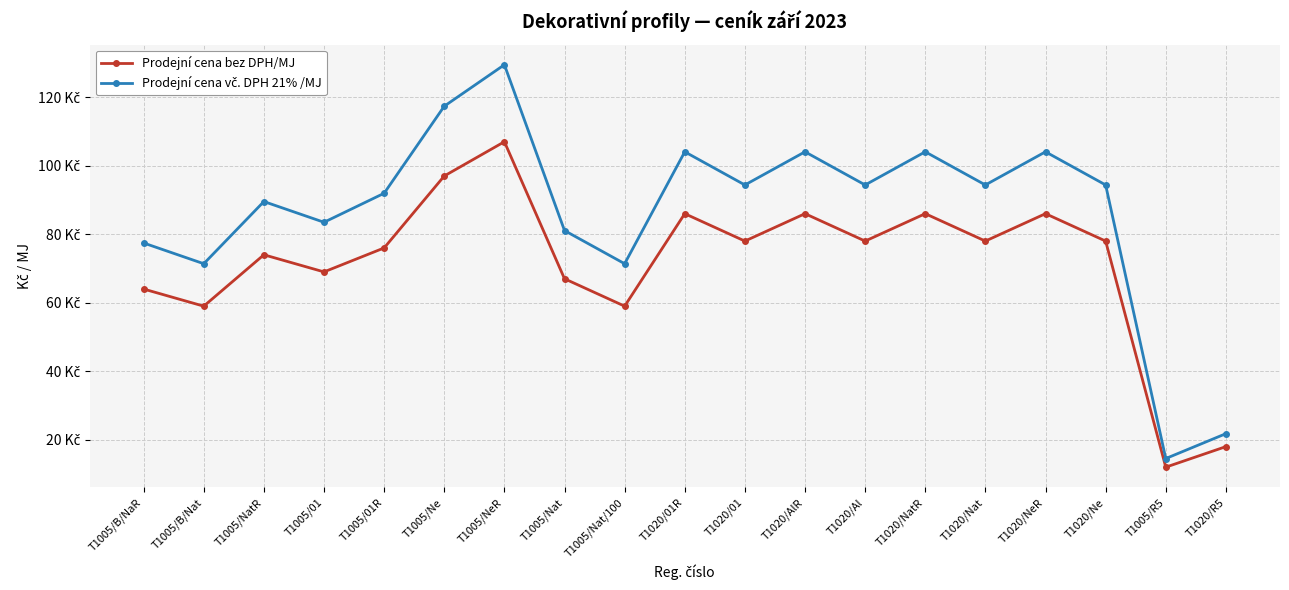

Is this an area chart (filled region under the line)?

No